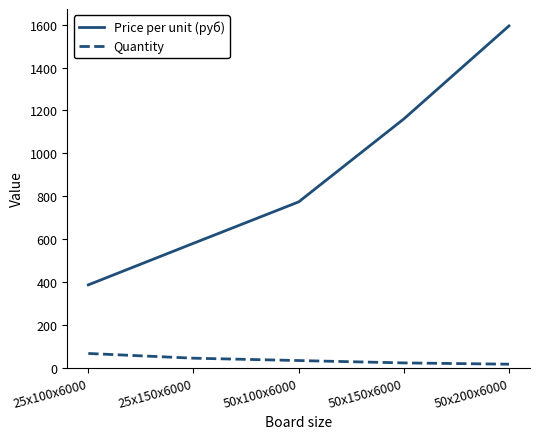

What is the approximate value of Quantity at 50x150x6000?

22